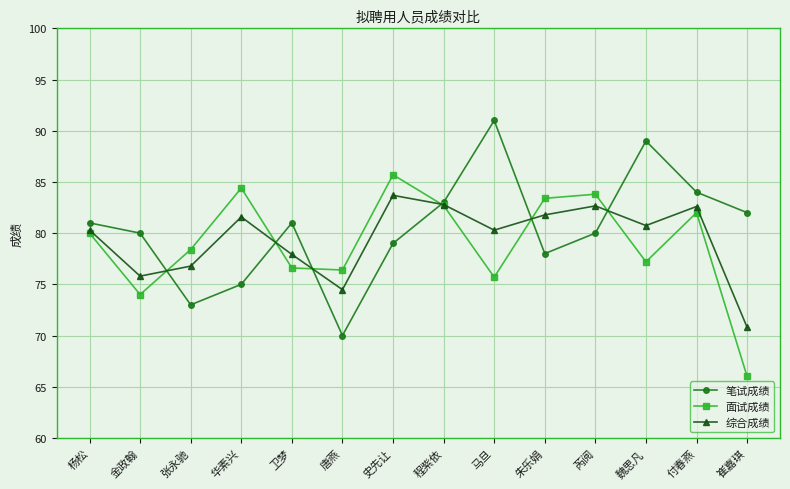

Which label corresponds to the largest value in the chart?

马旦